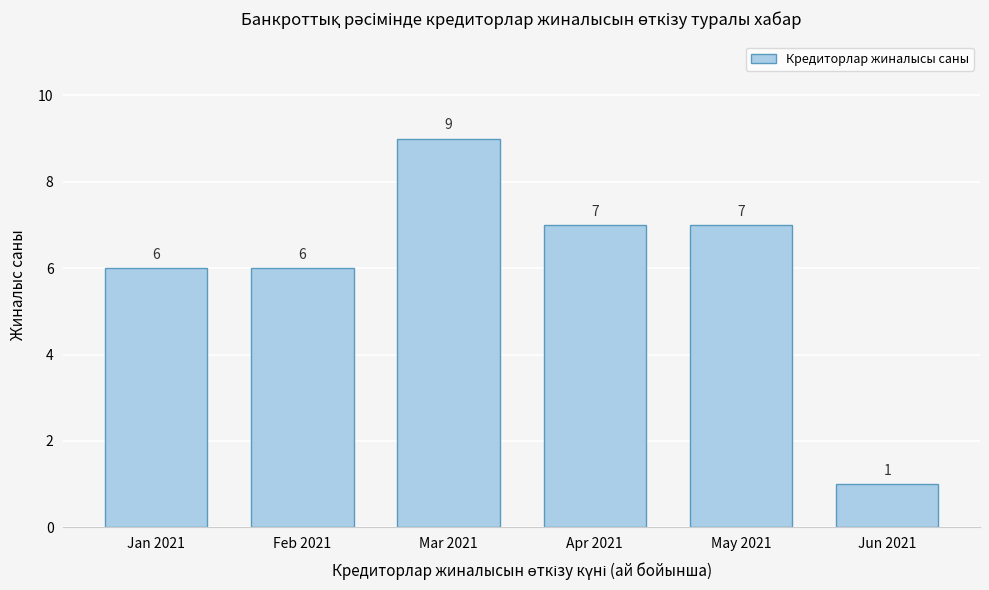

Reading right to left, transcribe all the data shown in this chart.

1	7	7	9	6	6